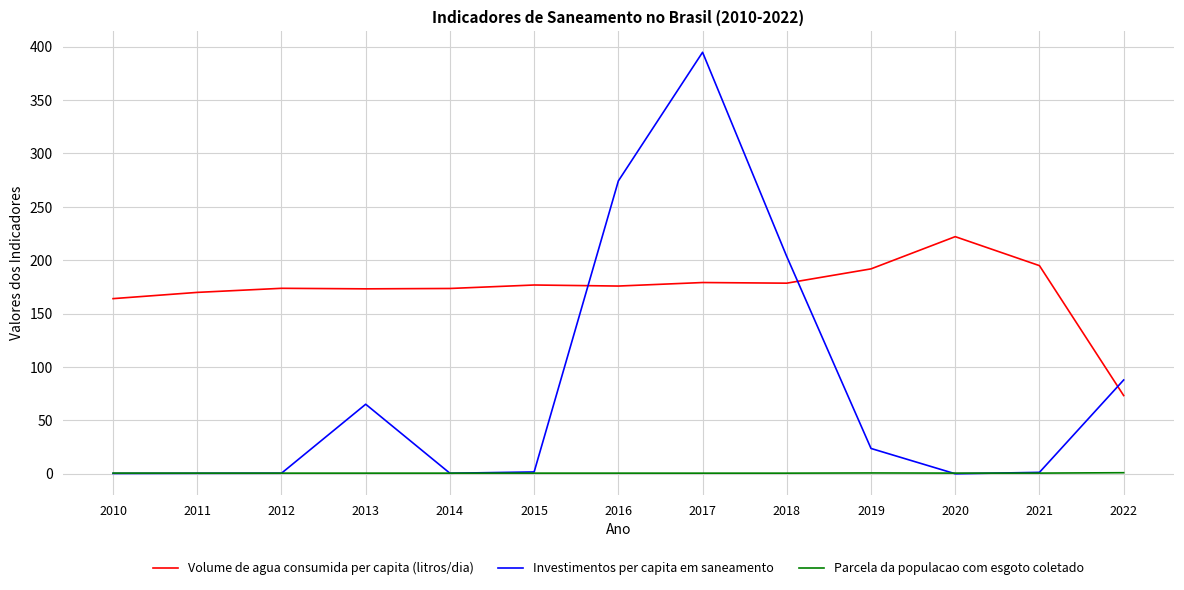

True or false: Volume de agua consumida per capita (litros/dia) and Parcela da populacao com esgoto coletado cross at least once.

False